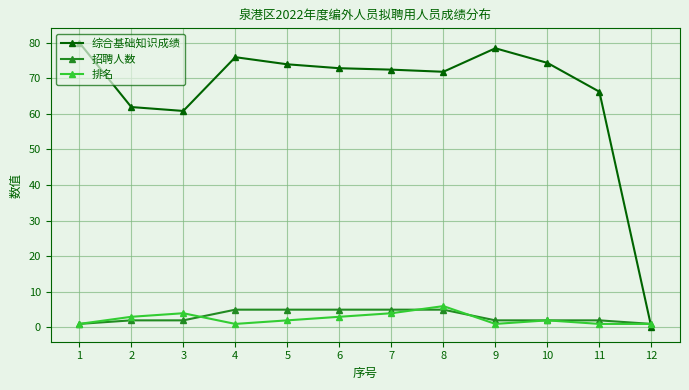

Reading left to right, list all the values displayed in this chart.

综合基础知识成绩: 80.0	61.9	60.8	75.9	73.9	72.8	72.4	71.8	78.4	74.3	66.2	0.0
招聘人数: 1.0	2.0	2.0	5.0	5.0	5.0	5.0	5.0	2.0	2.0	2.0	1.0
排名: 1.0	3.0	4.0	1.0	2.0	3.0	4.0	6.0	1.0	2.0	1.0	1.0